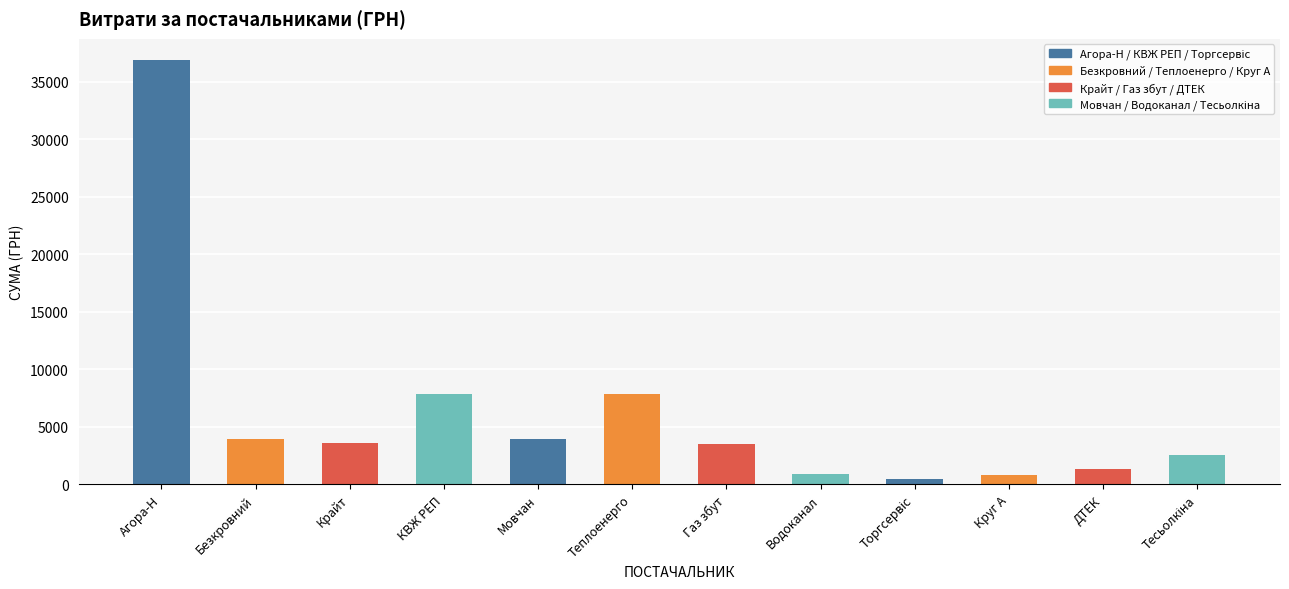

At which label is the value closest to 18670?

Теплоенерго